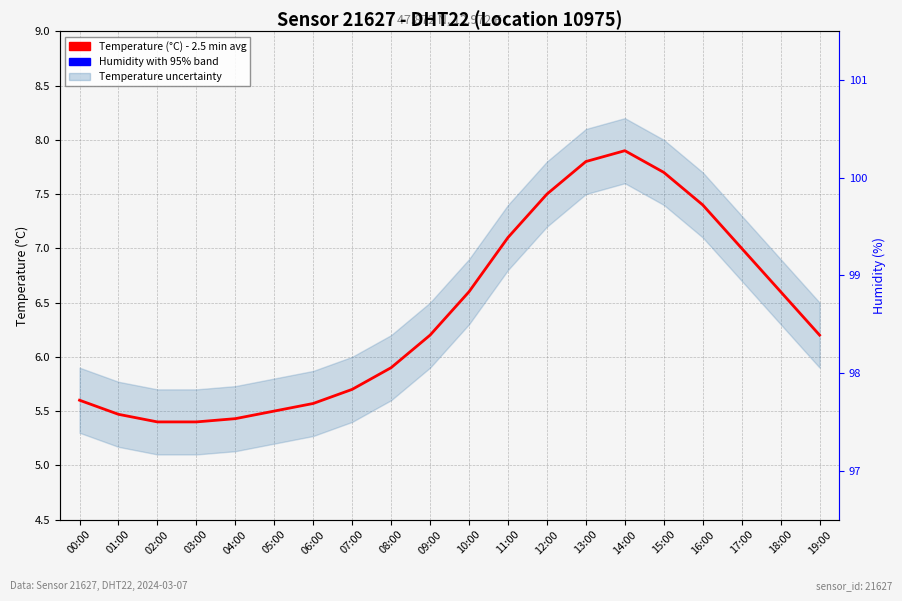

The value of Temperature (°C) at 03:00 is 2.1. True or false?

False